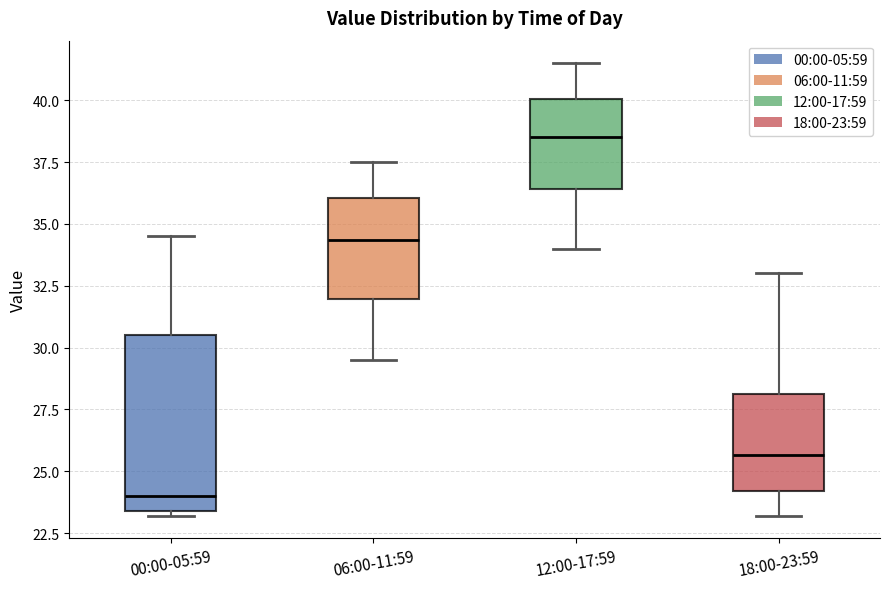

Reading left to right, transcribe this box plot: for each box, give where its median line is, the range the box spans, and where its two whiskers end, as read against the y-axis. The values are not printed on the chart, so give them approximately, as read against the axis.

00:00-05:59: median 24.0, box 23.5 to 30.5, whiskers 23.0 to 34.5
06:00-11:59: median 34.5, box 32.0 to 36.0, whiskers 29.5 to 37.5
12:00-17:59: median 38.5, box 36.5 to 40.0, whiskers 34.0 to 41.5
18:00-23:59: median 25.5, box 24.0 to 28.0, whiskers 23.0 to 33.0